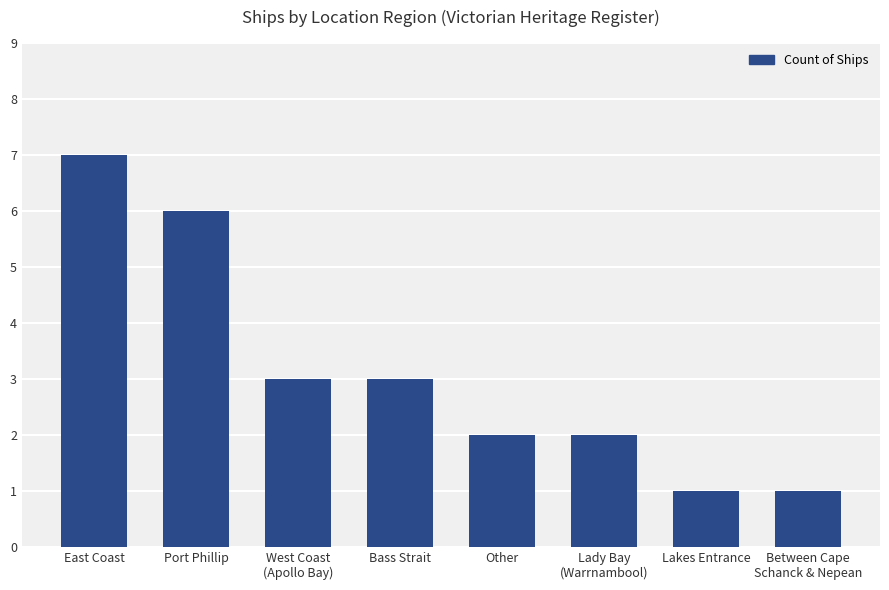

How many bars are there in total?

8